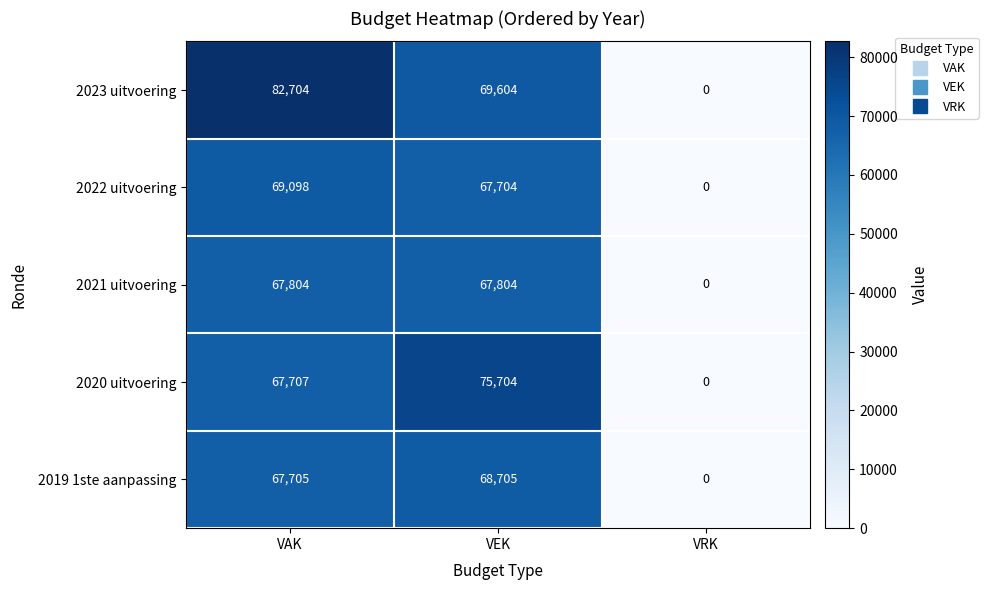

What is the total value across all series at VEK?

349521